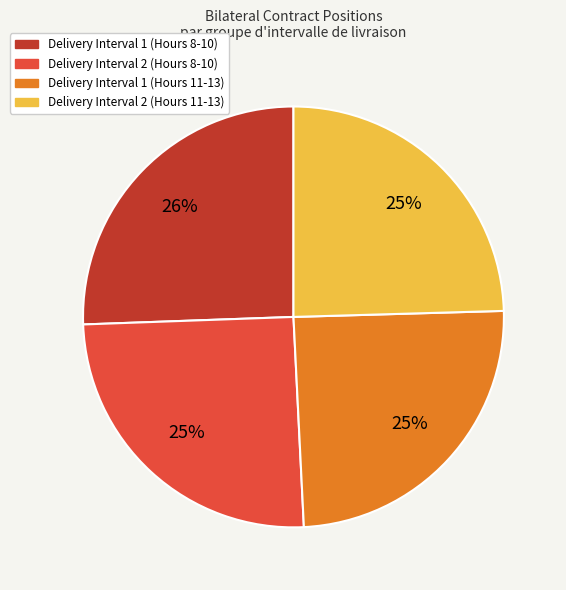

To the nearest percent, what is the difference between the largest and smallest slice percentages?

1%